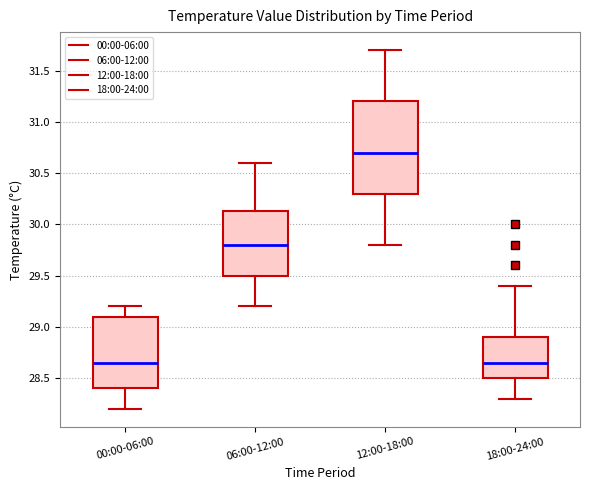

Reading left to right, read every box against the y-axis: the position of its median line, the range the box covers, and the ends of its whiskers. The values are not printed on the chart, so give them approximately, as read against the axis.

00:00-06:00: median 28.65, box 28.40 to 29.10, whiskers 28.20 to 29.20
06:00-12:00: median 29.80, box 29.50 to 30.15, whiskers 29.20 to 30.60
12:00-18:00: median 30.70, box 30.30 to 31.20, whiskers 29.80 to 31.70
18:00-24:00: median 28.65, box 28.50 to 28.90, whiskers 28.30 to 29.40